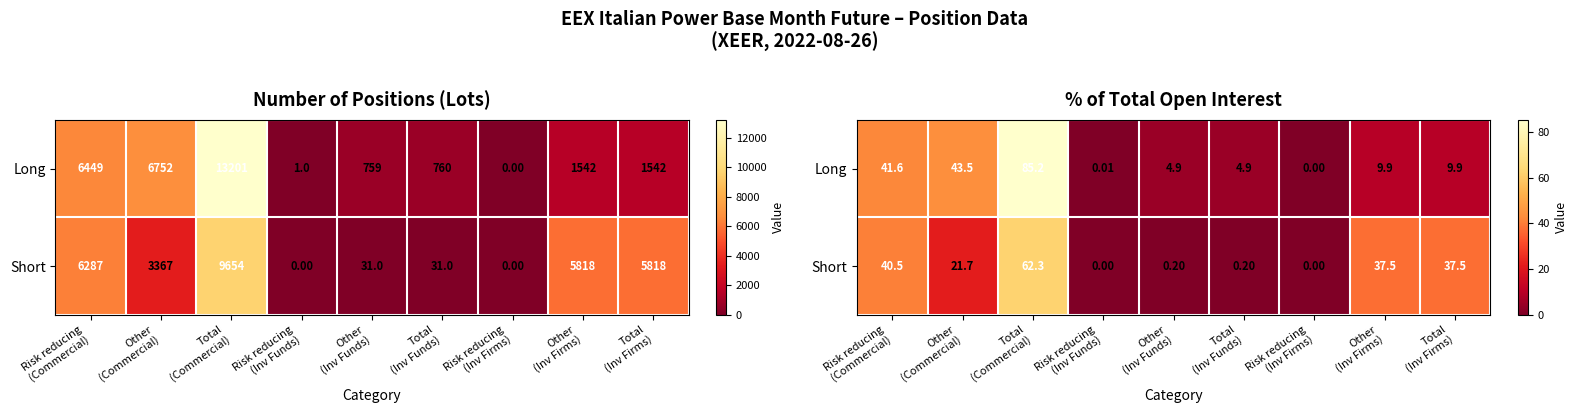

Between Risk reducing (Inv Funds) and Other (Inv Firms), which series saw the biggest shift?

Short